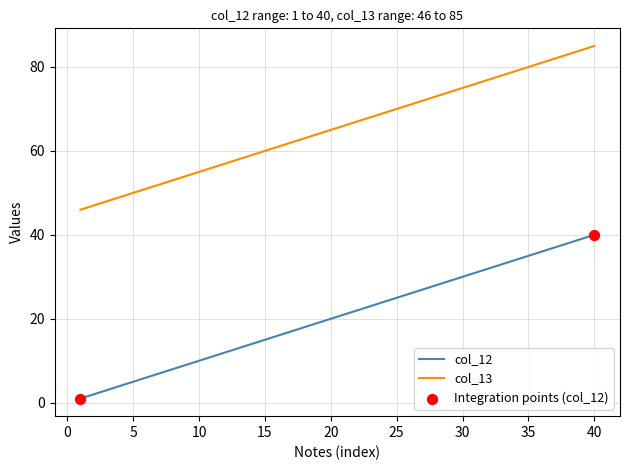

True or false: col_12 and col_13 cross at least once.

False